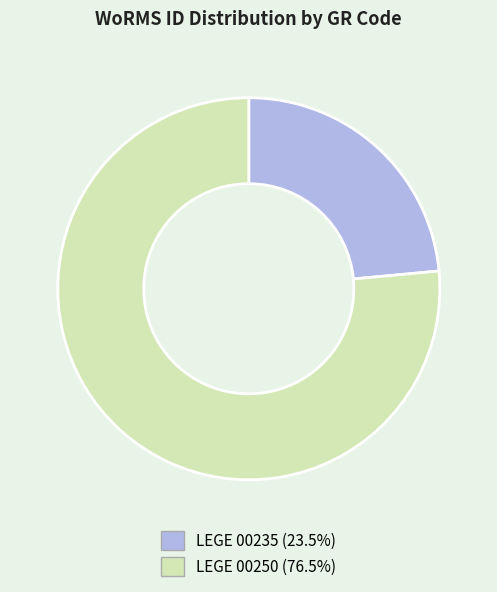

Does LEGE 00250 represent more than half of the total?

Yes